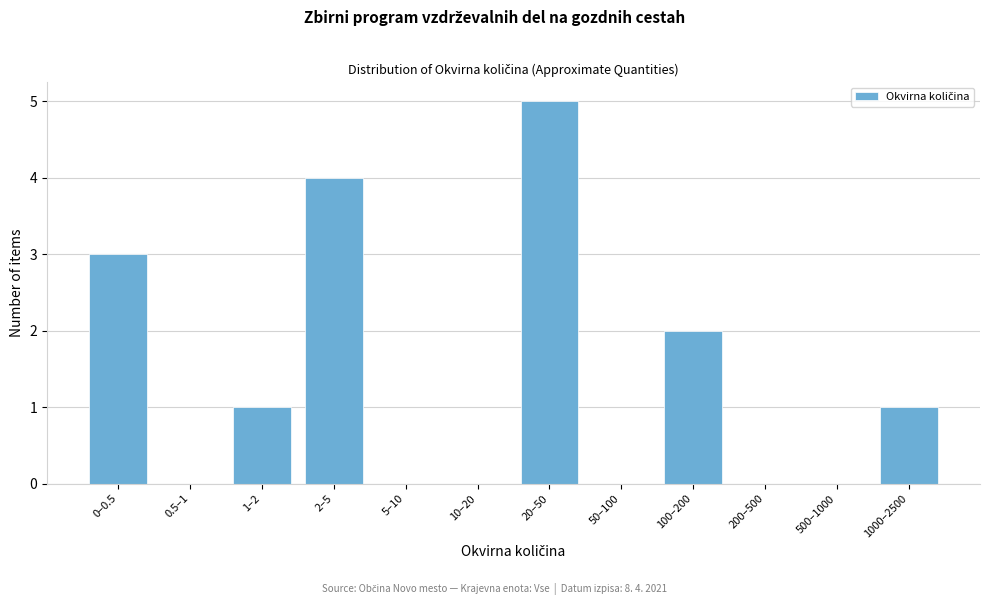

Reading right to left, extract all data points from this chart.

1000–2500=1	500–1000=0	200–500=0	100–200=2	50–100=0	20–50=5	10–20=0	5–10=0	2–5=4	1–2=1	0.5–1=0	0–0.5=3